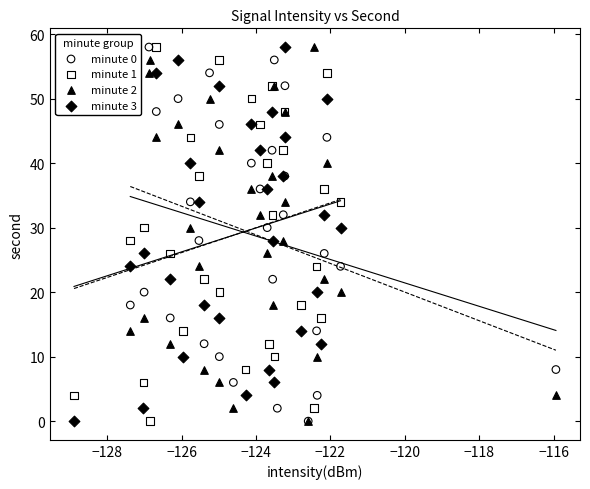

What are all the series names shown in the legend?

minute 0, minute 1, minute 2, minute 3